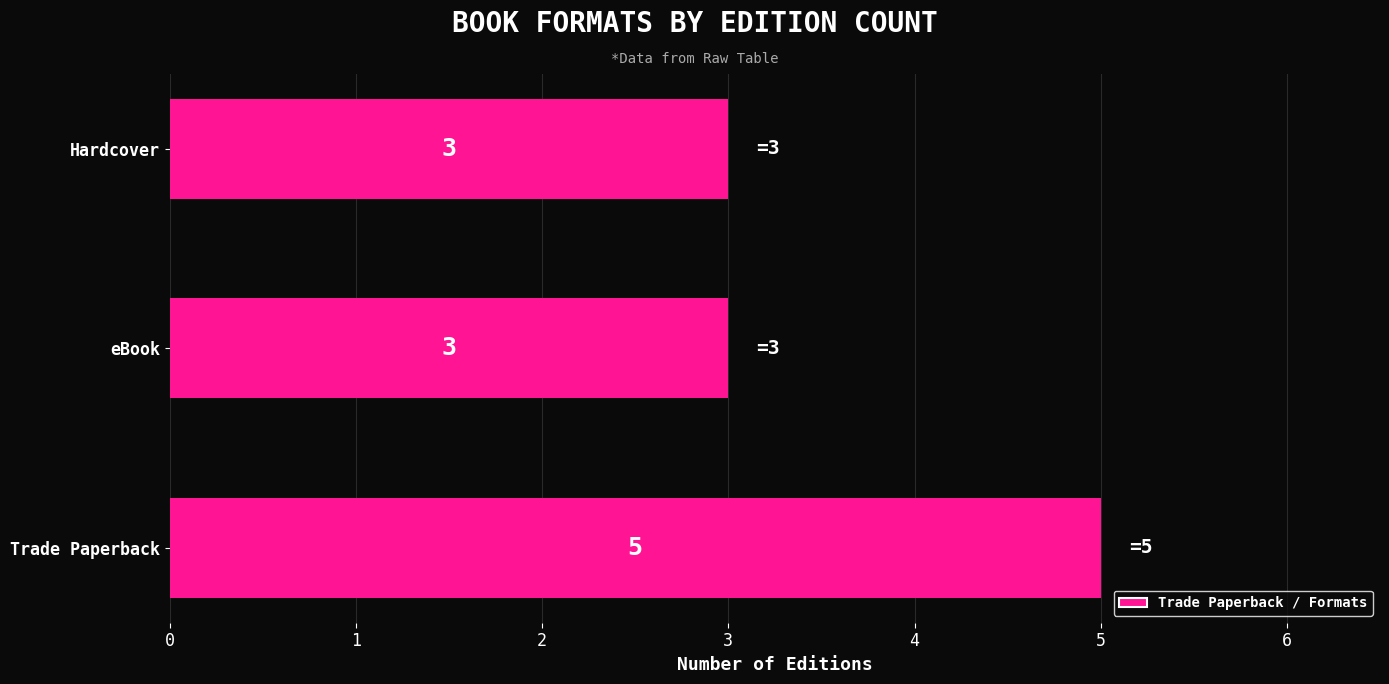

Reading bottom to top, transcribe all the data shown in this chart.

5	3	3